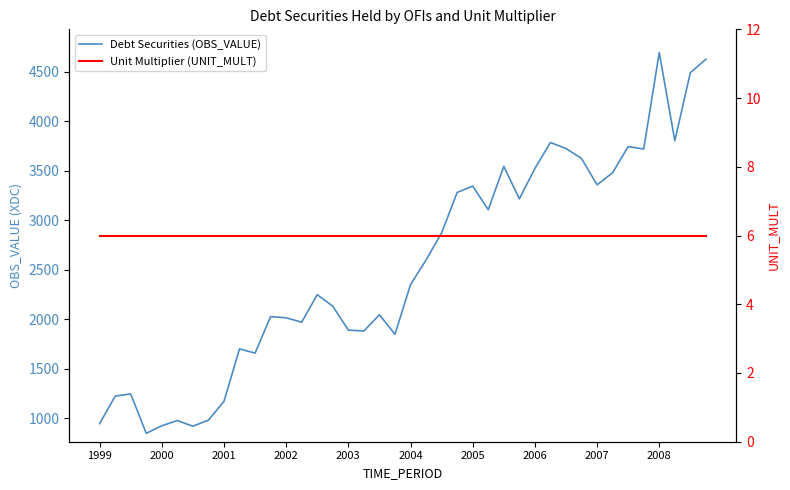

What is the minimum value shown in the chart?

6.0